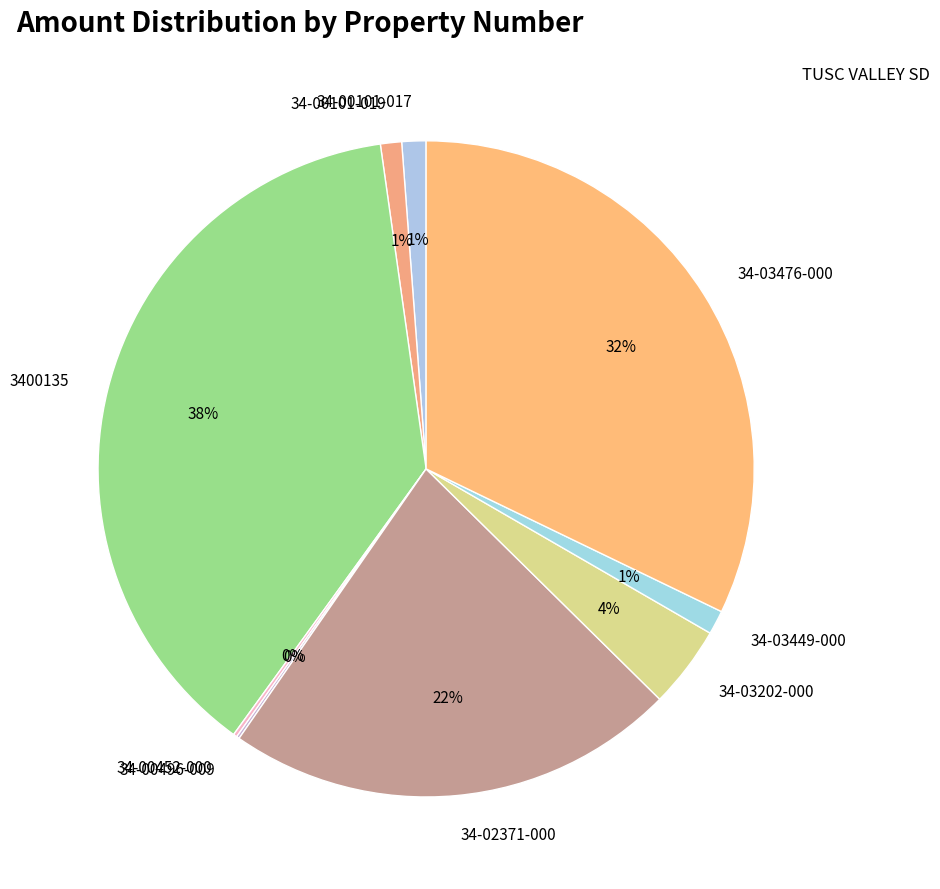

Is there a majority slice in this chart?

No